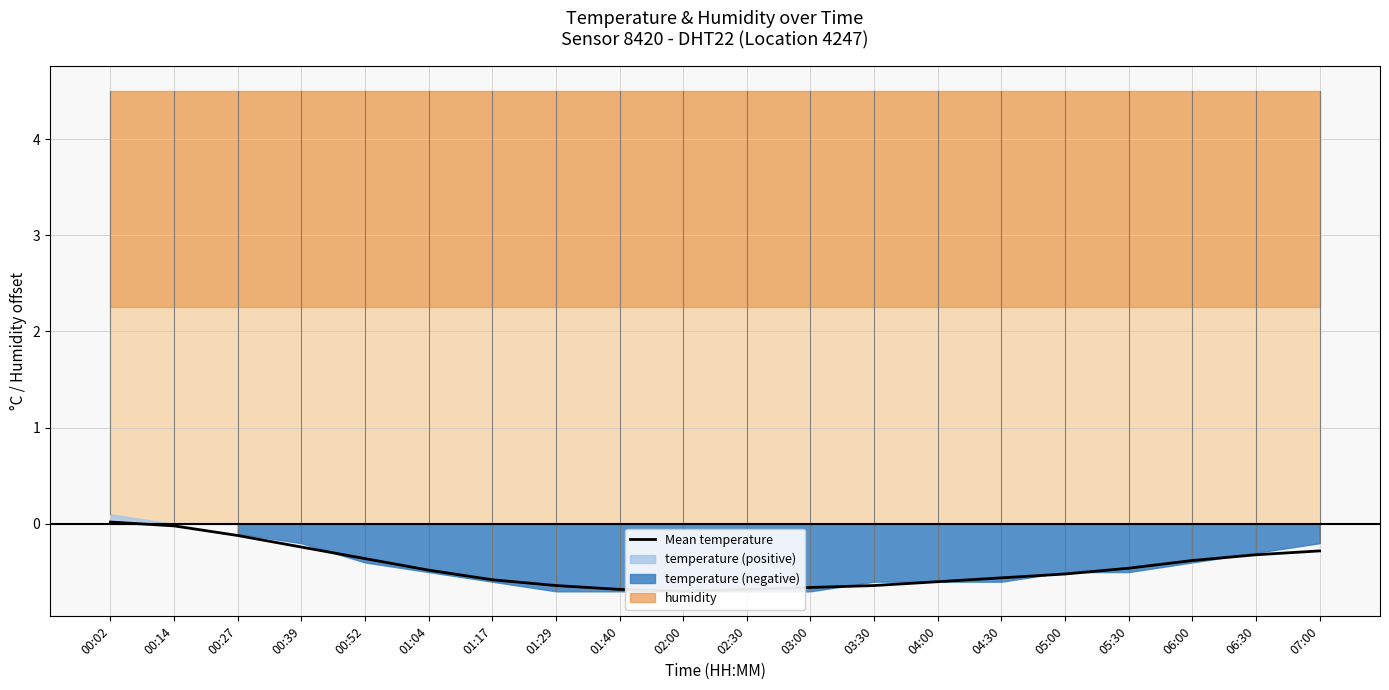

Reading left to right, list all the values displayed in this chart.

0.0	-0.0	-0.1	-0.2	-0.4	-0.5	-0.6	-0.6	-0.7	-0.7	-0.7	-0.7	-0.6	-0.6	-0.6	-0.5	-0.5	-0.4	-0.3	-0.3